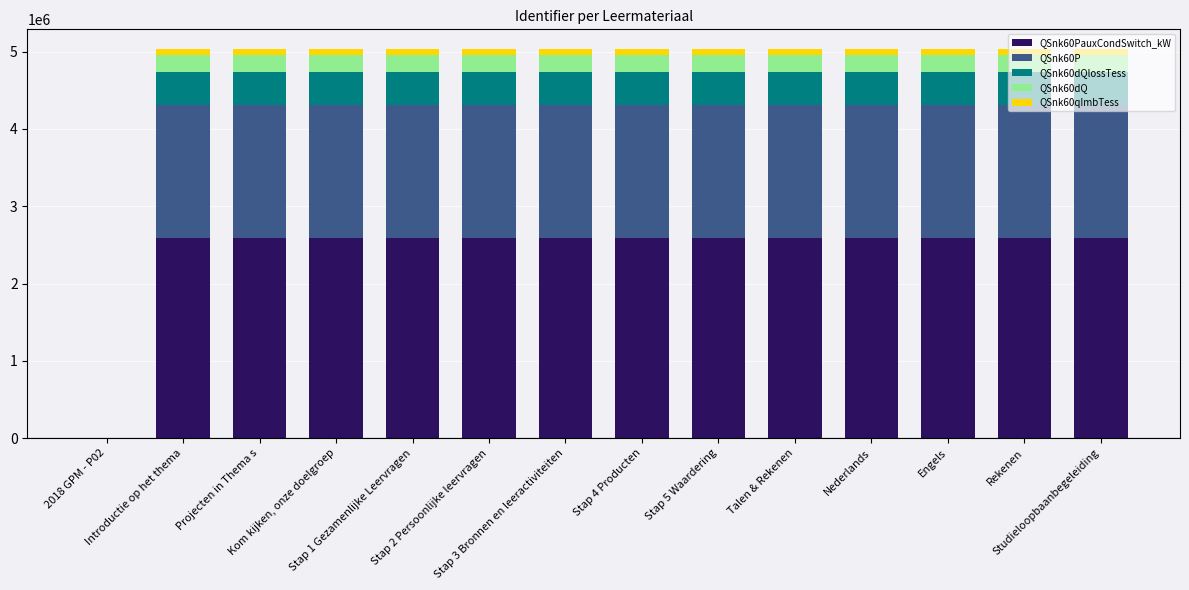

How many series are shown in this chart?

5